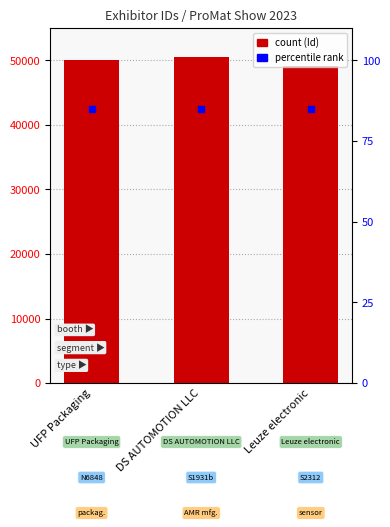

Count the values in the range 49153 to 50561.

3